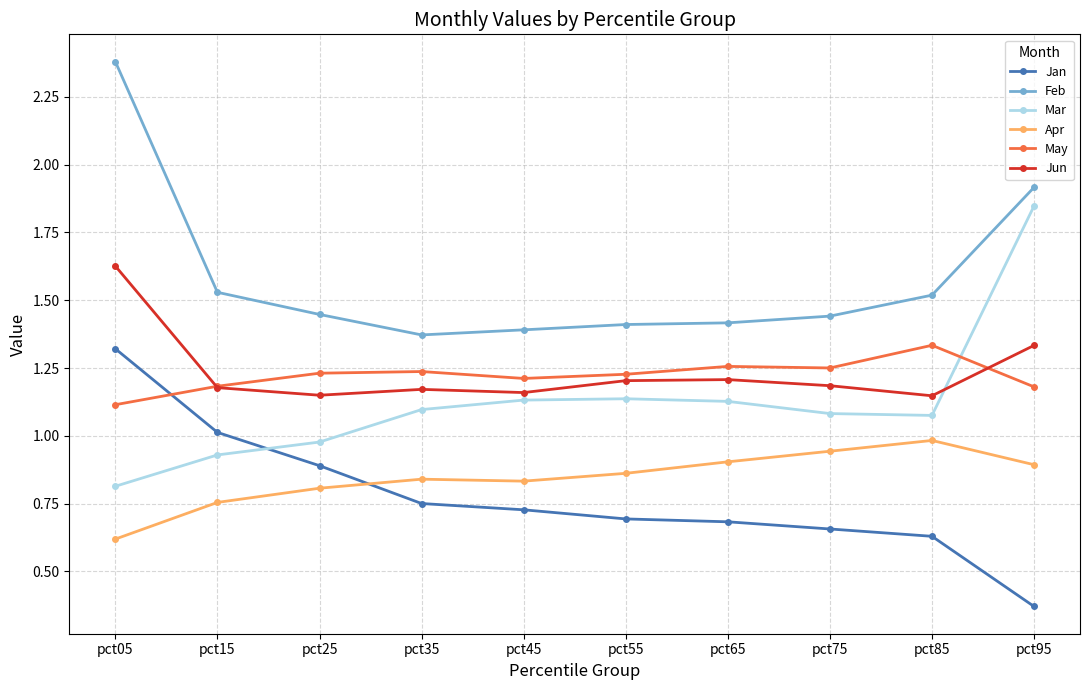

At which category does the chart reach its minimum across all series?

pct95